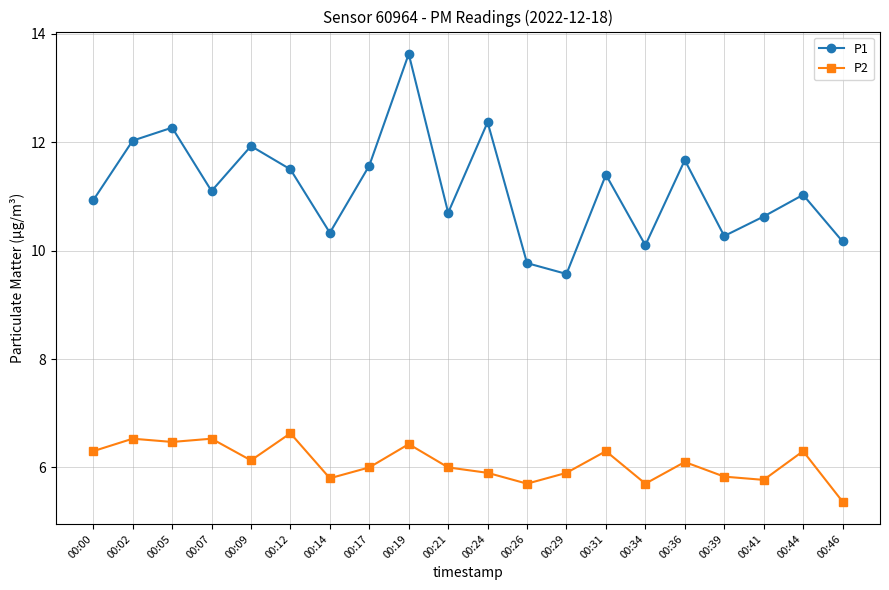

True or false: P1 and P2 intersect in this chart.

False